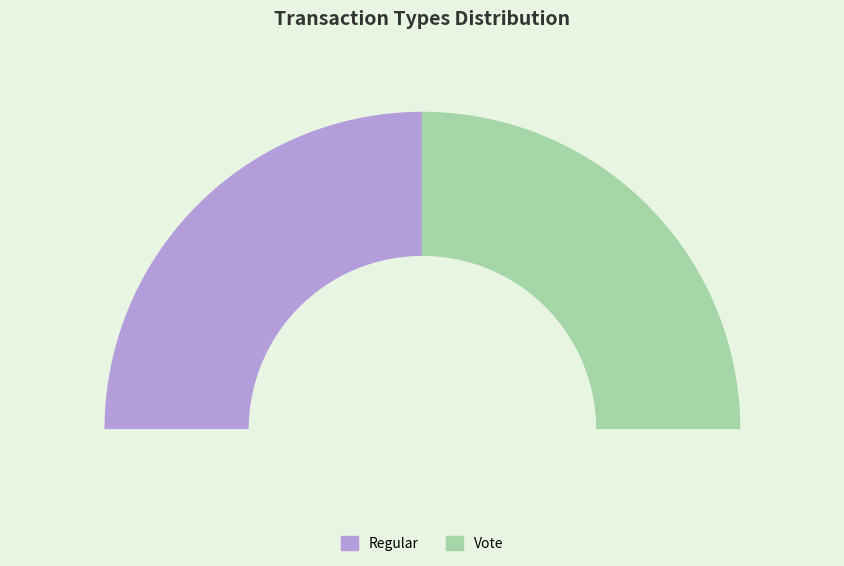

What percentage is the Regular slice, to the nearest percent?

50%